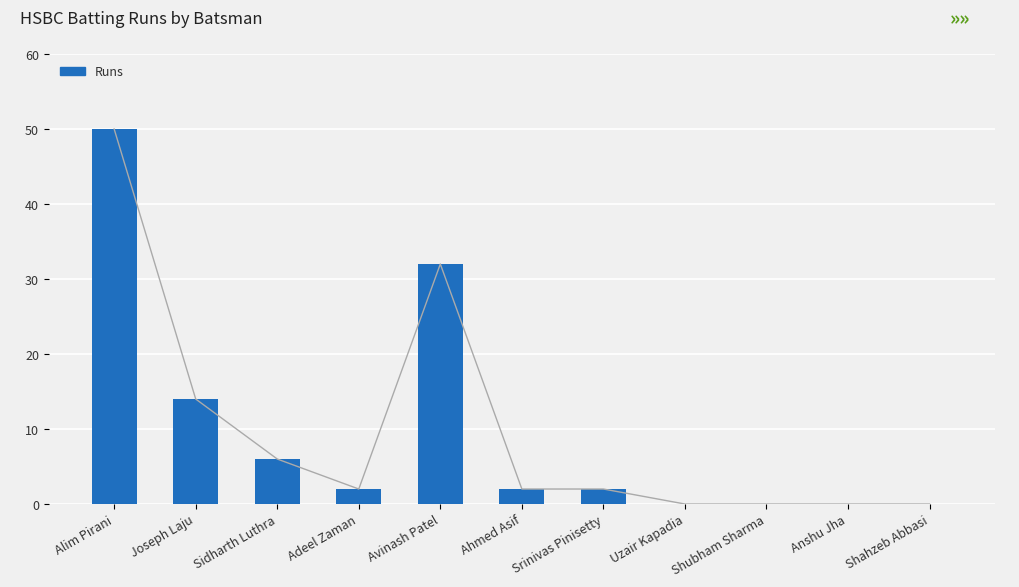

Reading left to right, transcribe all the data shown in this chart.

50	14	6	2	32	2	2	0	0	0	0